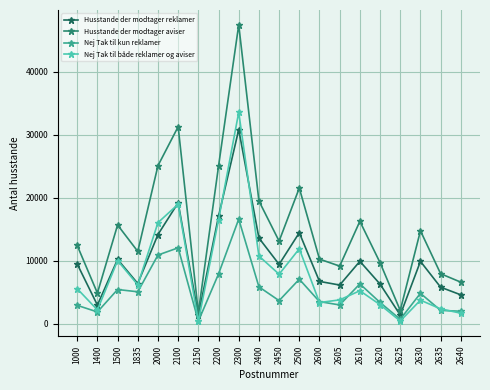

The Nej Tak til både reklamer og aviser series shows 11456 at 2450. True or false?

False